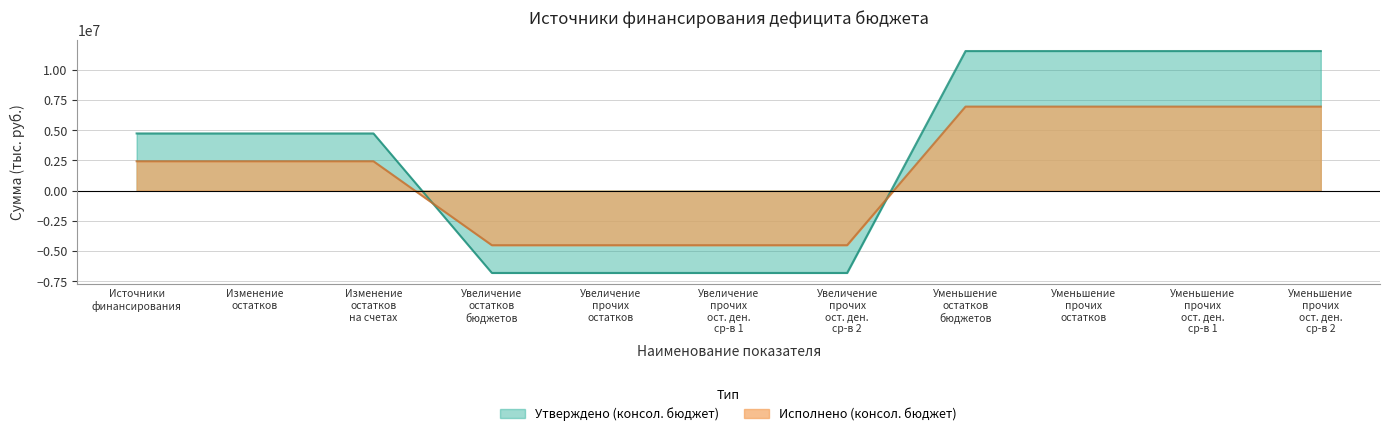

How many lines are shown in the chart?

2